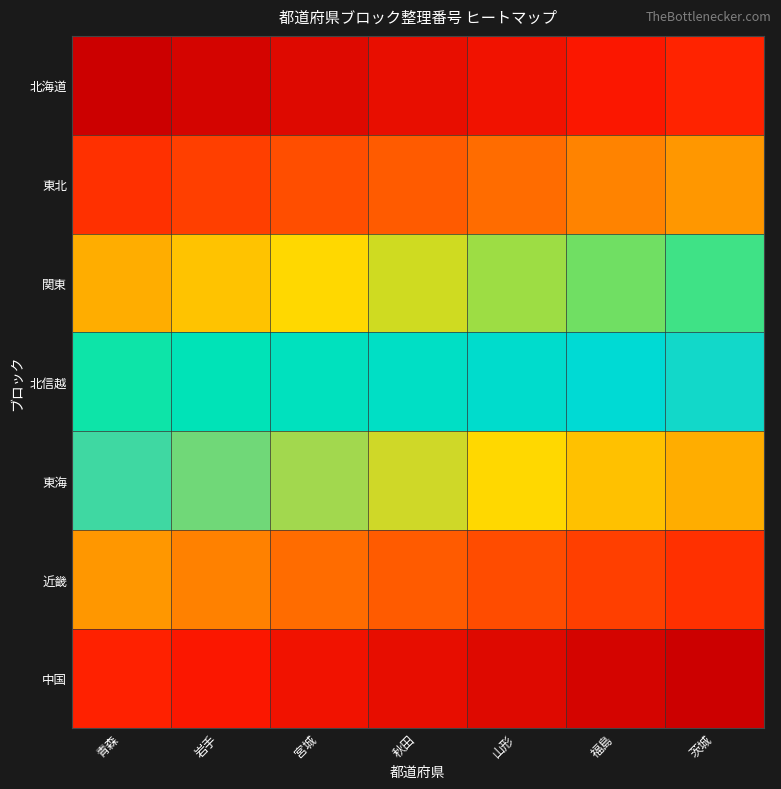

How many categories are shown in the chart?

7